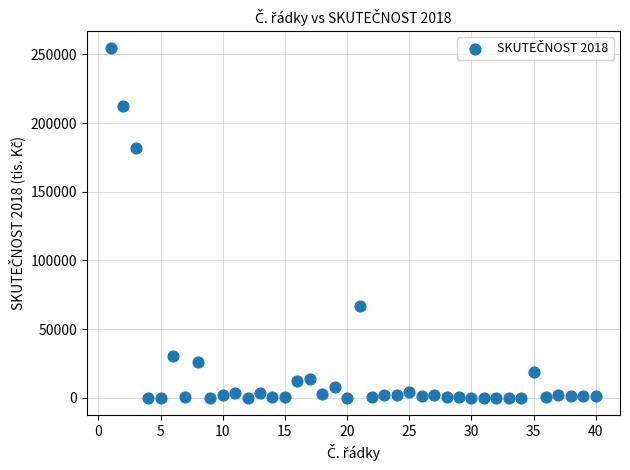

What Y value in the scatter plot is closest to 127198?

181808